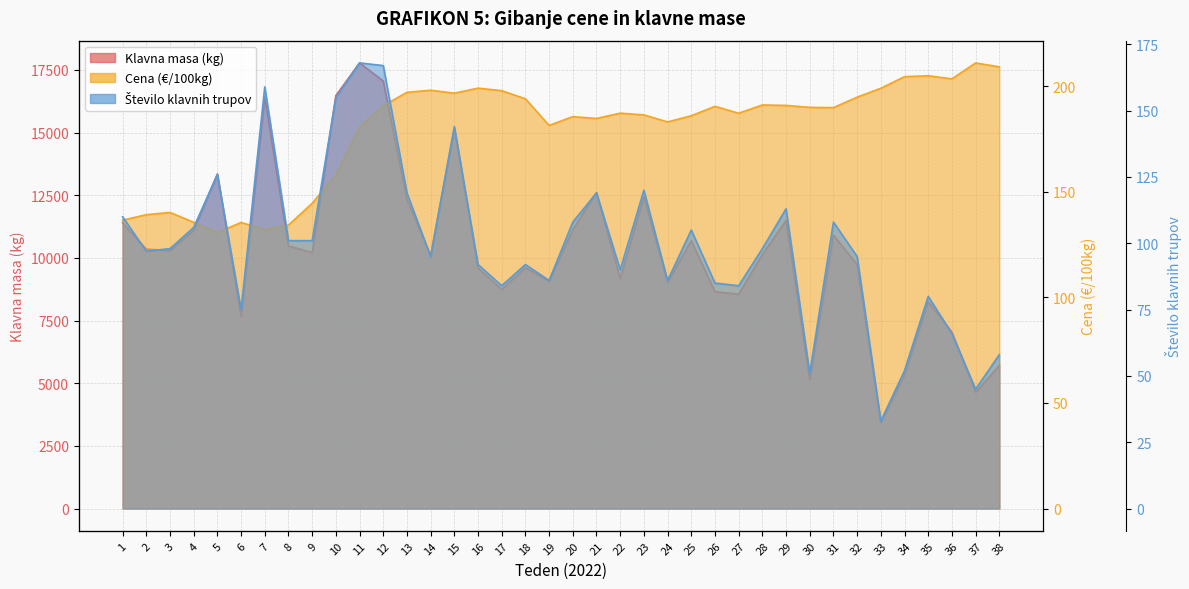

What is the sum of the Klavna masa (kg) values at 38 and 2?

16062.0